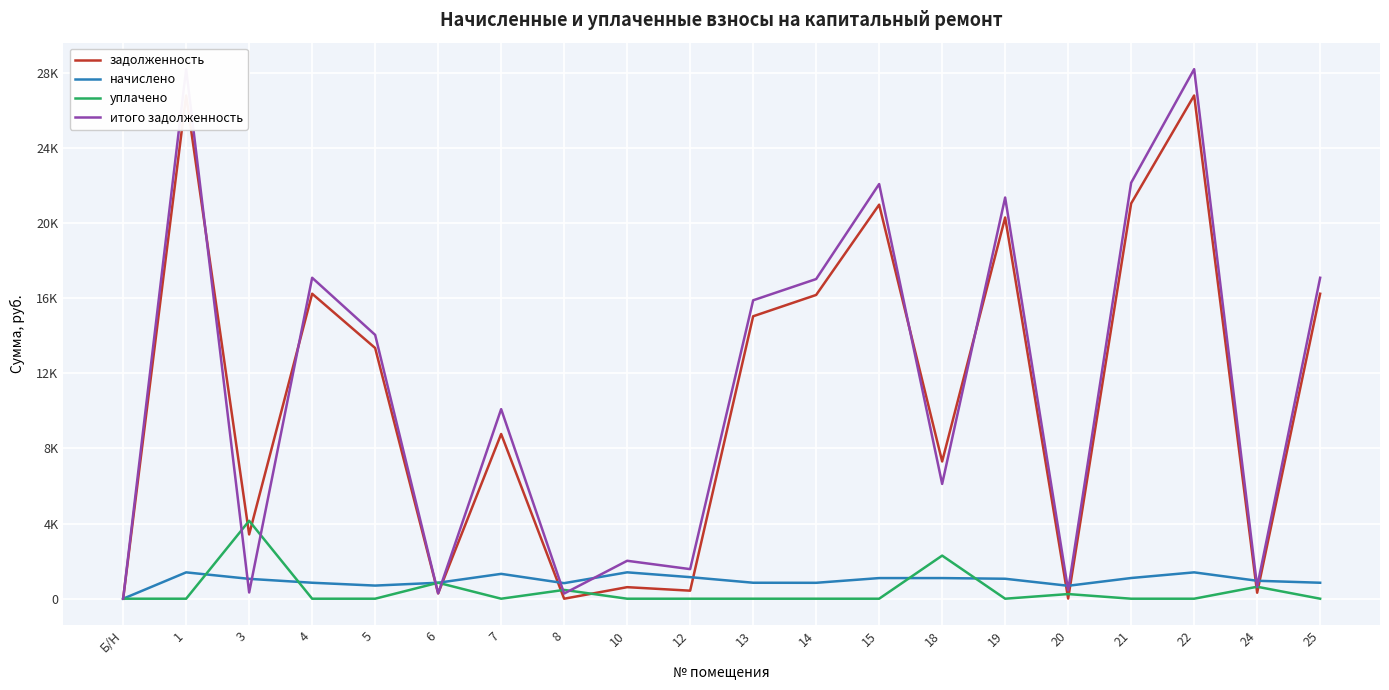

Is it true that задолженность equals 425.3 at 24?

False